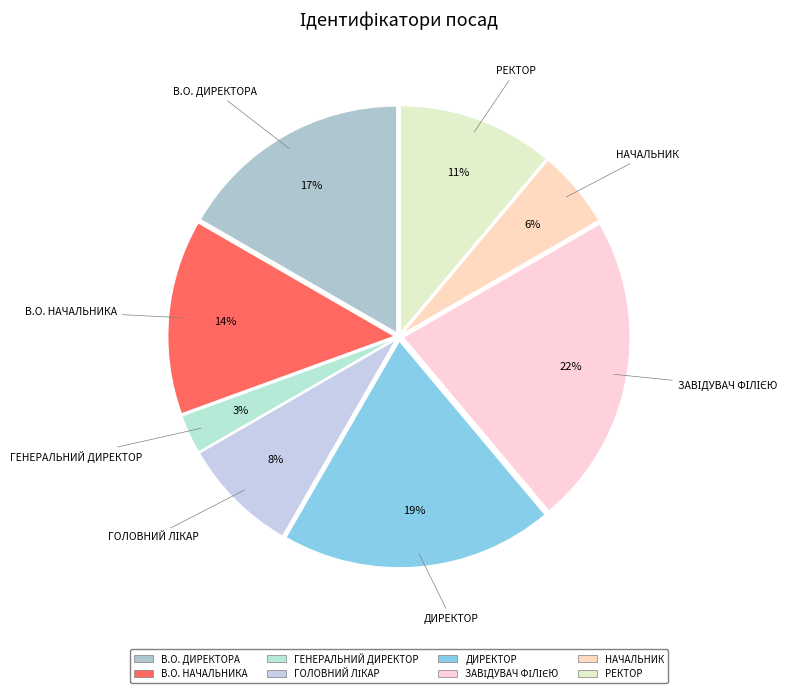

How many segments does this pie chart have?

8